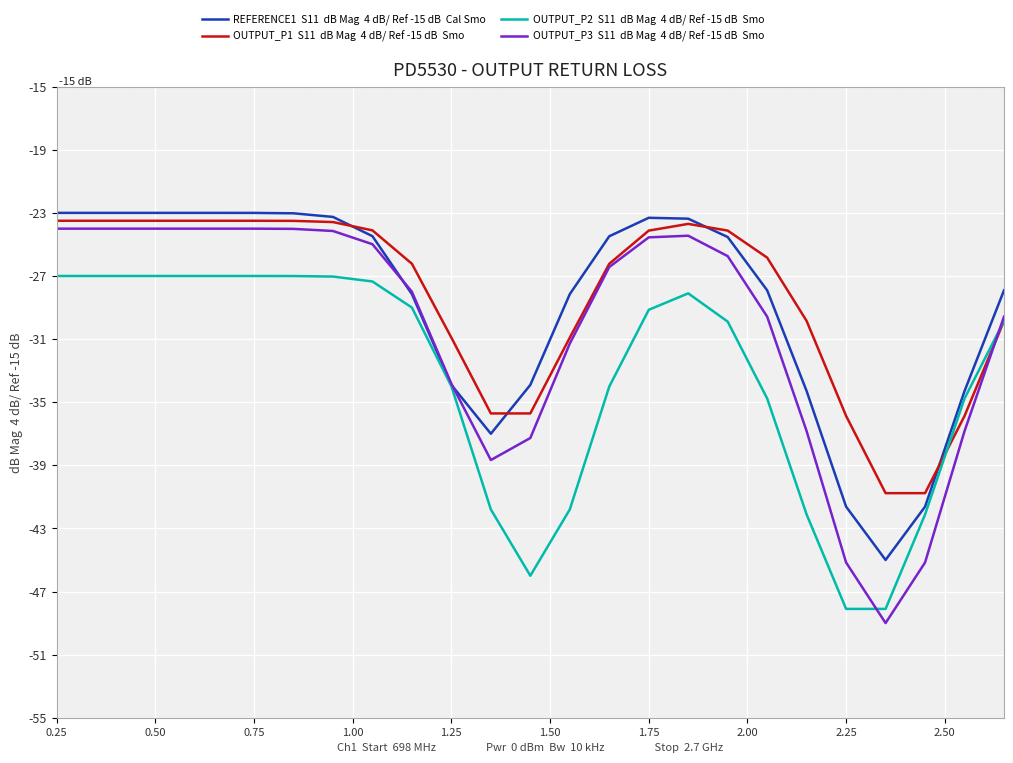

What is the greatest value displayed?

-23.0